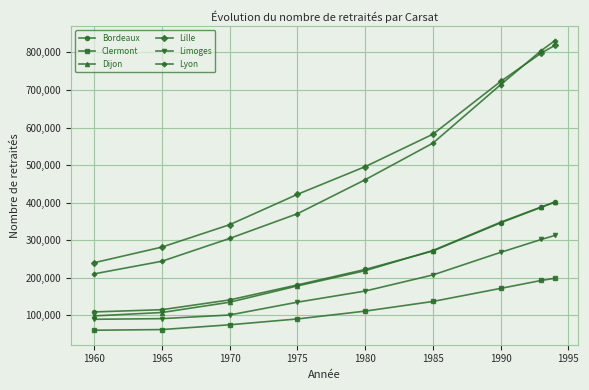

What is the value of the Lyon point at the 4th from the left?

370612